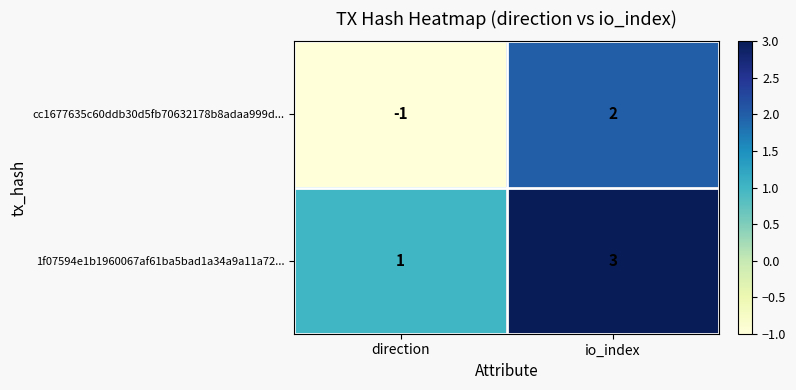

Reading left to right, list all the values displayed in this chart.

cc1677635c60ddb30d5fb70632178b8adaa999d...: -1	2
1f07594e1b1960067af61ba5bad1a34a9a11a72...: 1	3